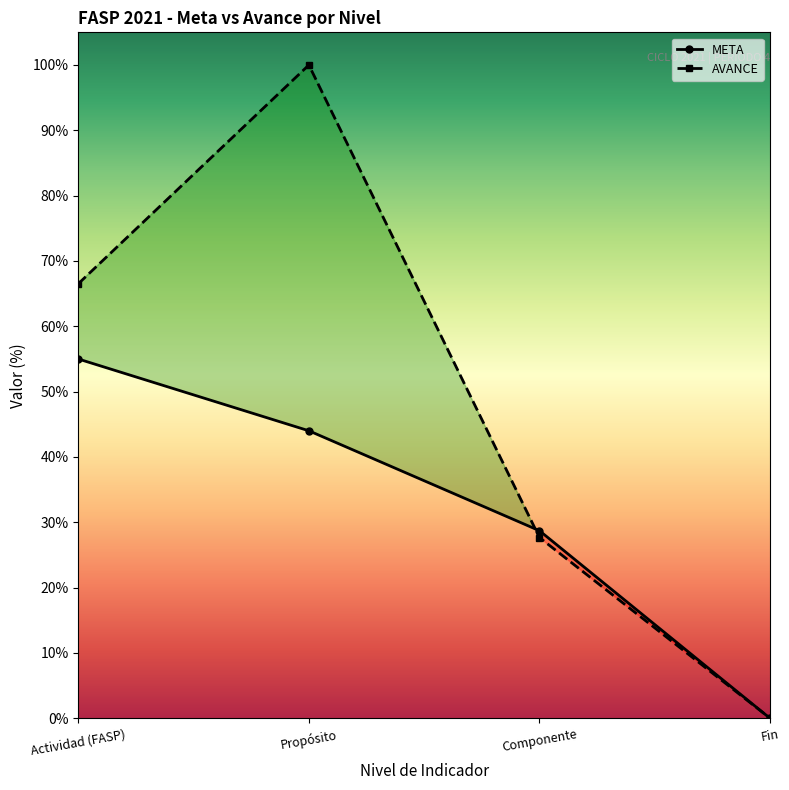

The value of META at Componente is 11.4. True or false?

False